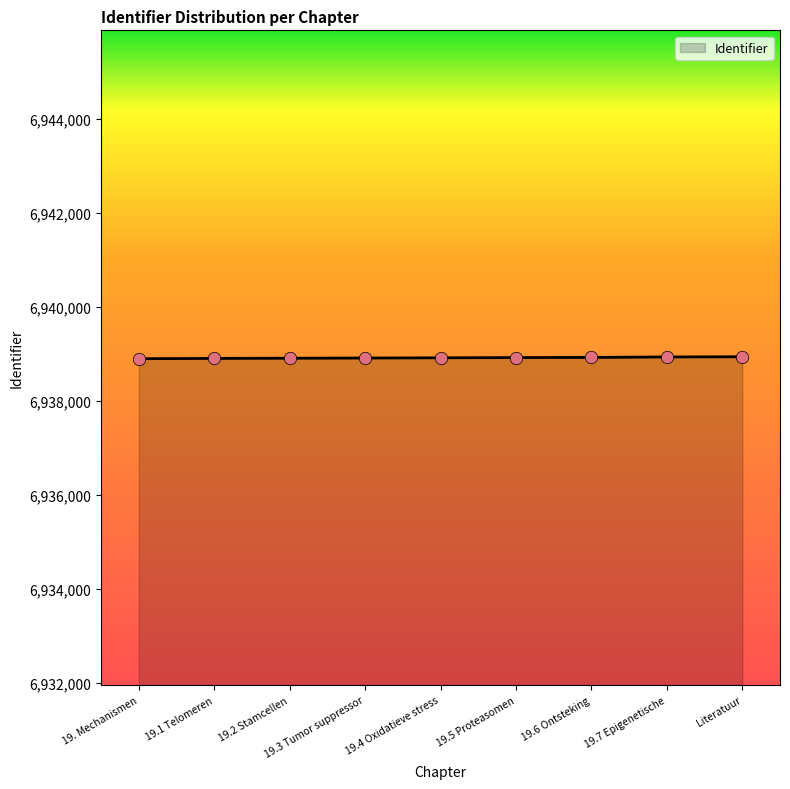

Approximately how many times larger is the value at 19. Mechanismen compared to 19.2 Stamcellen?

1.0